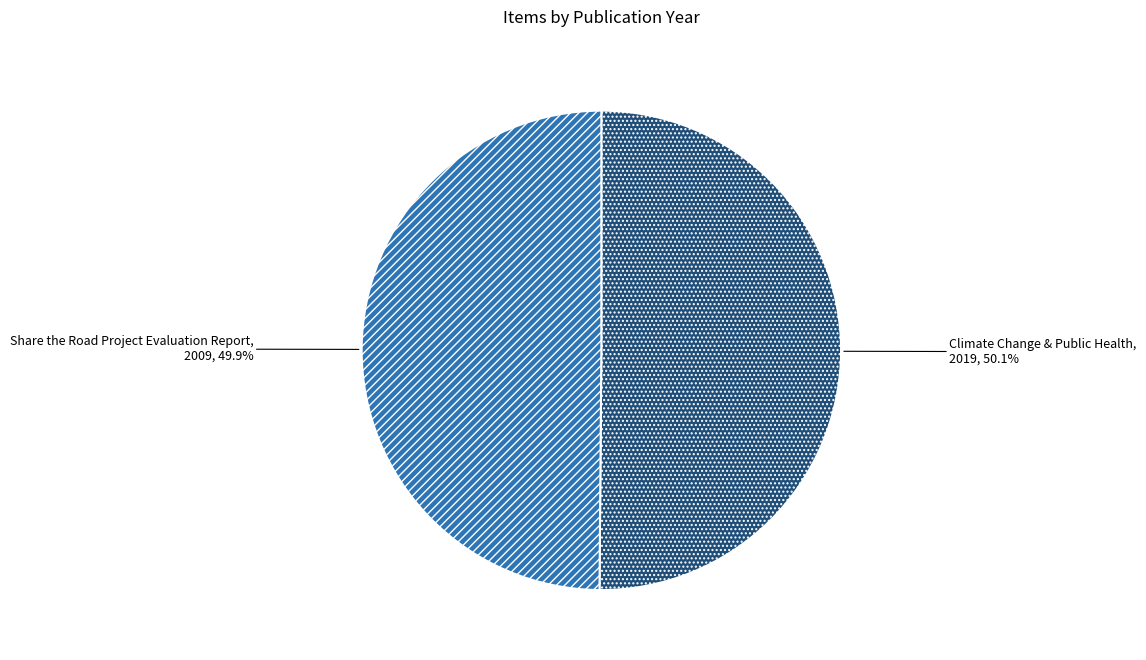

Combined, what portion of the pie is Climate Change & Public Health and Share the Road Project Evaluation Report?

100.0%